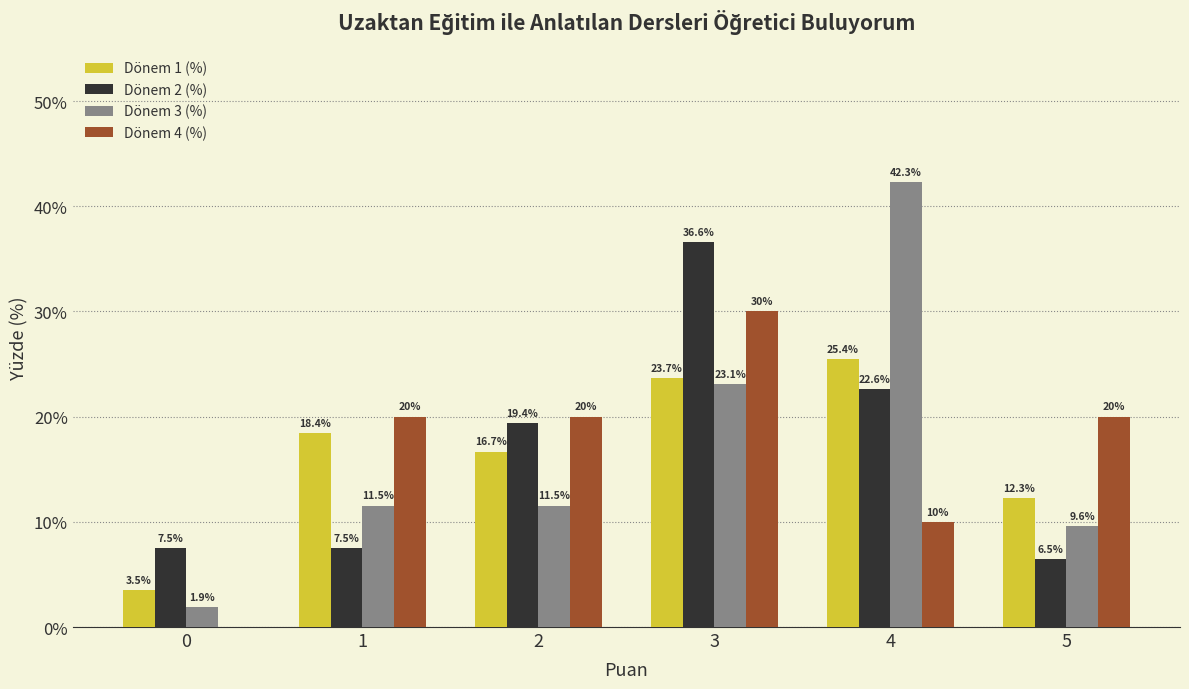

Is the value of Dönem 3 (%) at 5 greater than the value of Dönem 2 (%) at 0?

Yes